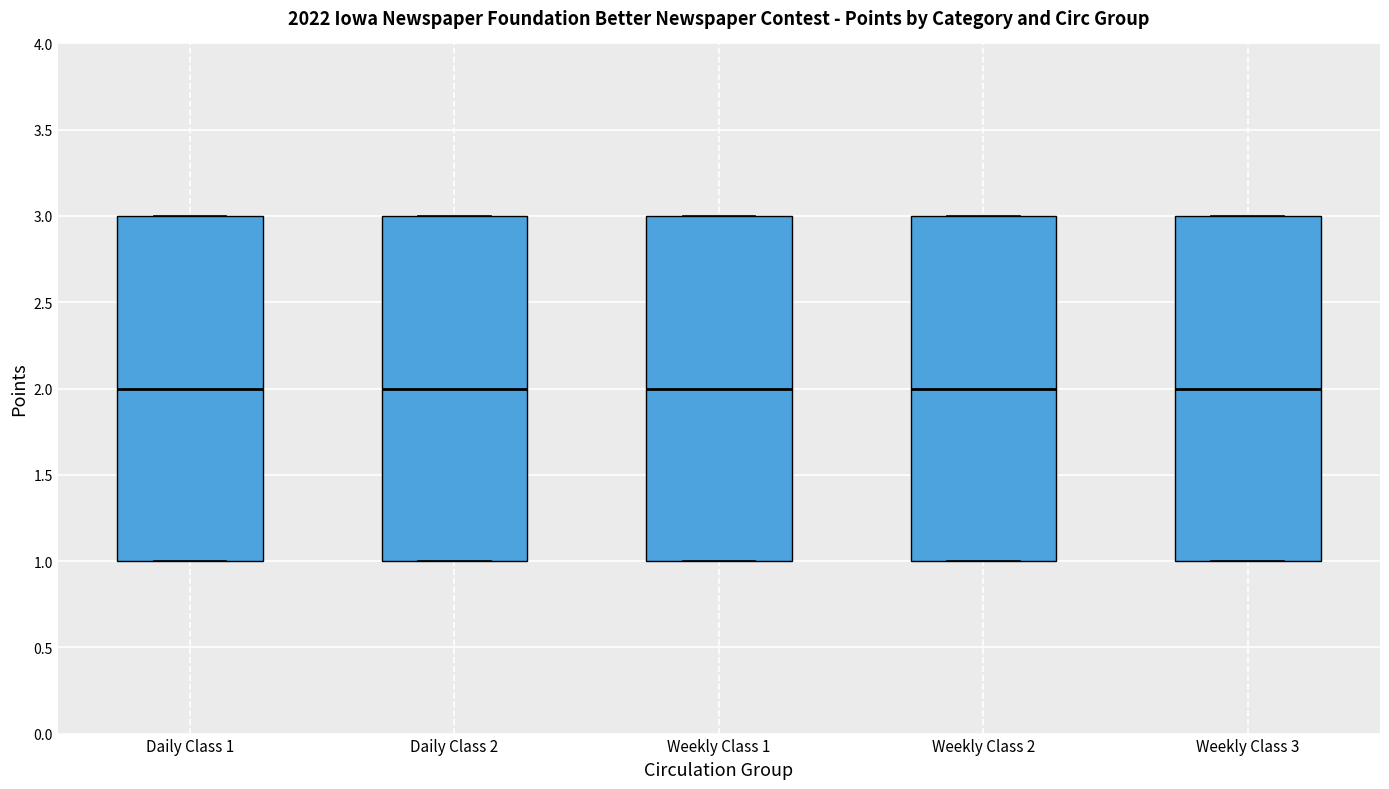

Reading left to right, transcribe this box plot: for each box, give where its median line is, the range the box spans, and where its two whiskers end, as read against the y-axis. The values are not printed on the chart, so give them approximately, as read against the axis.

Daily Class 1: median 2, box 1 to 3, whiskers 1 to 3
Daily Class 2: median 2, box 1 to 3, whiskers 1 to 3
Weekly Class 1: median 2, box 1 to 3, whiskers 1 to 3
Weekly Class 2: median 2, box 1 to 3, whiskers 1 to 3
Weekly Class 3: median 2, box 1 to 3, whiskers 1 to 3